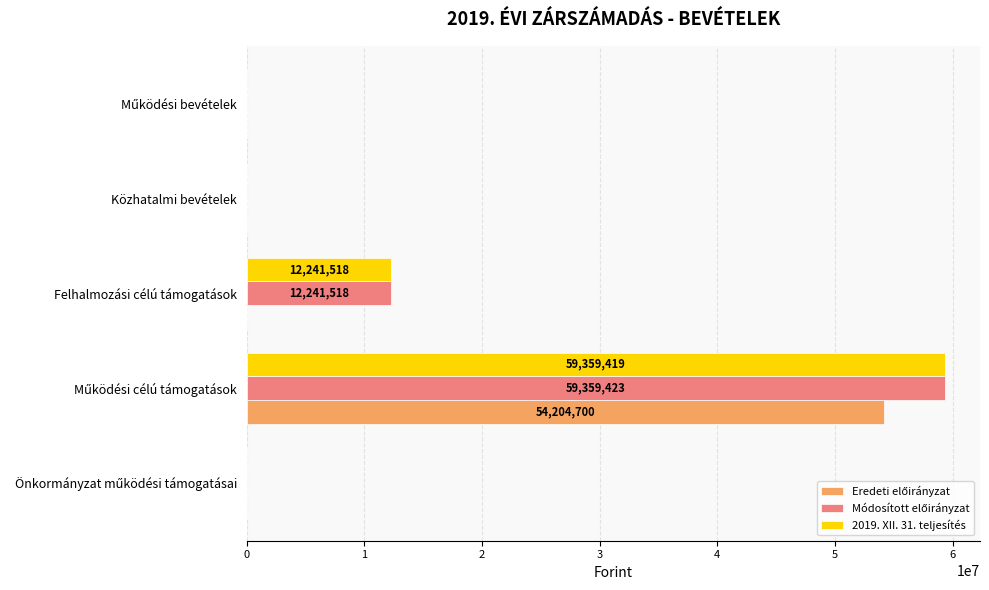

What is the maximum value shown in the chart?

59359423